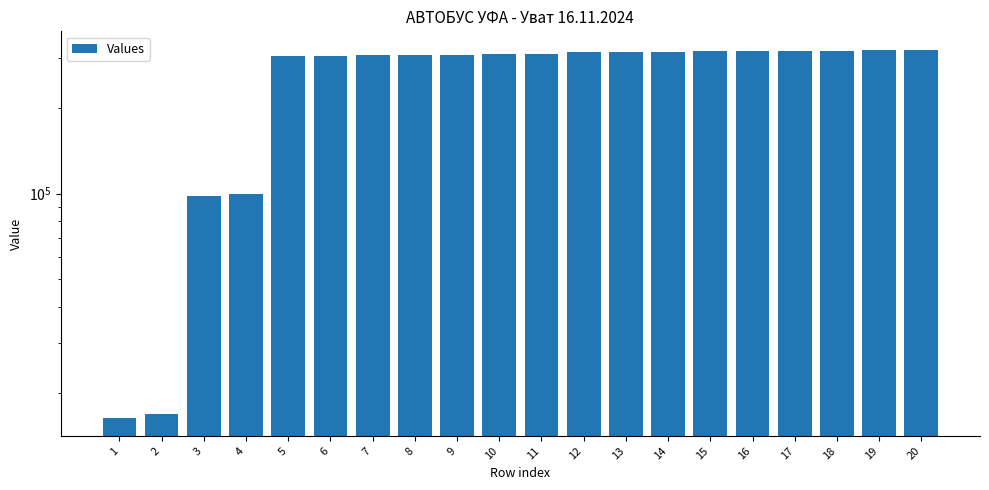

At which label does the data first exceed 309071?

12